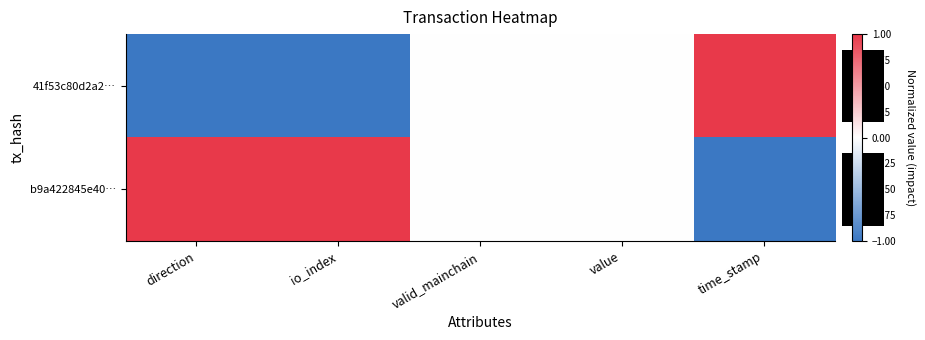

What is the smallest value displayed?

-1